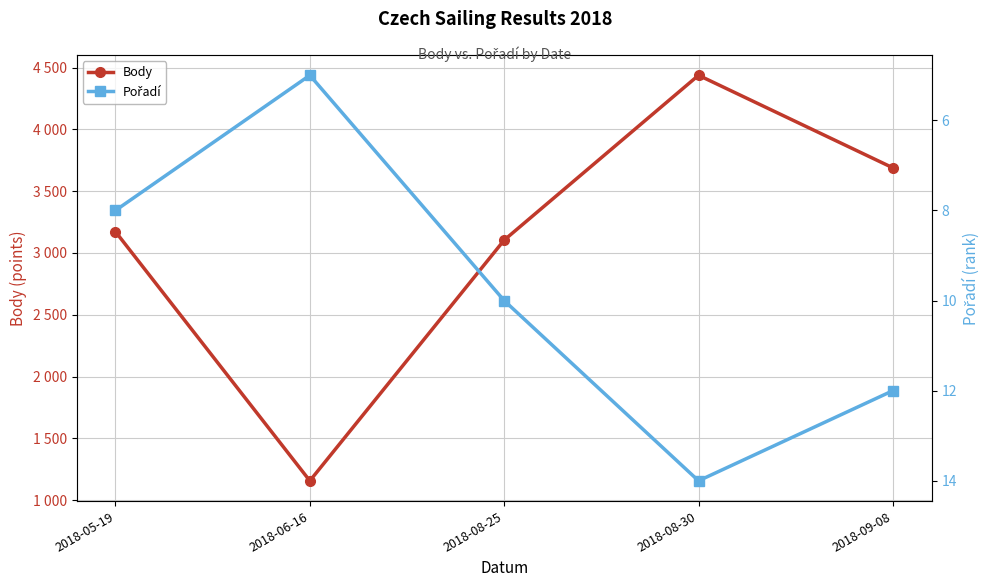

The Pořadí series shows 13 at 2018-08-25. True or false?

False